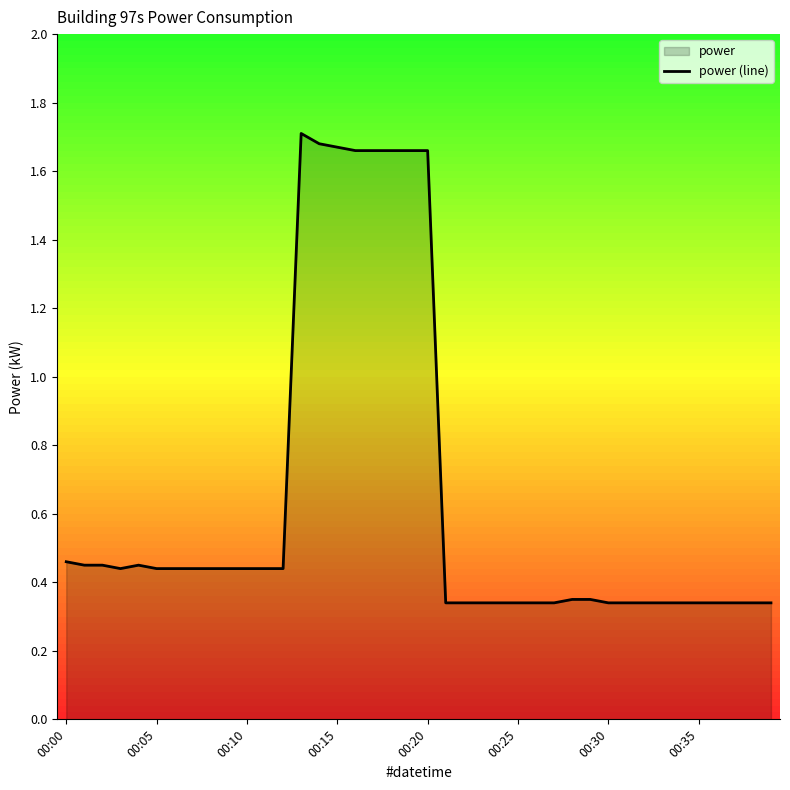

How many values are between 0 and 1?

32